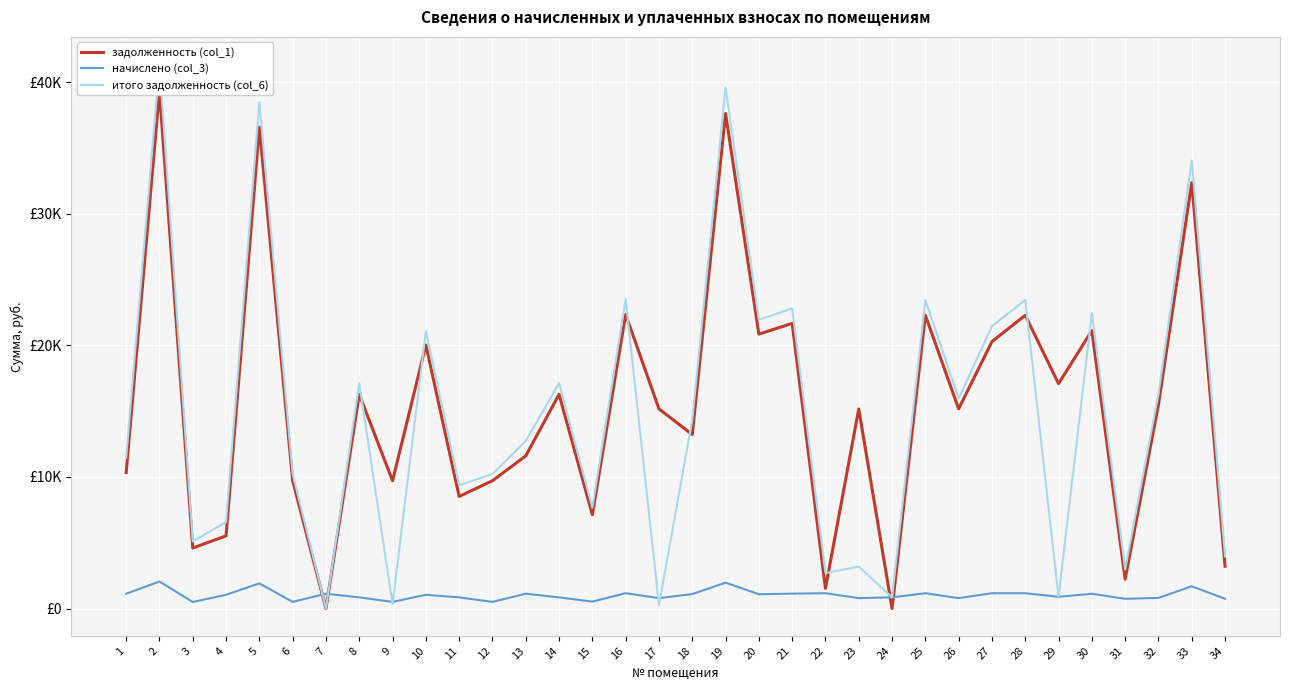

Rank the series at 7 from highest to lowest value.

начислено (col_3), задолженность (col_1), итого задолженность (col_6)